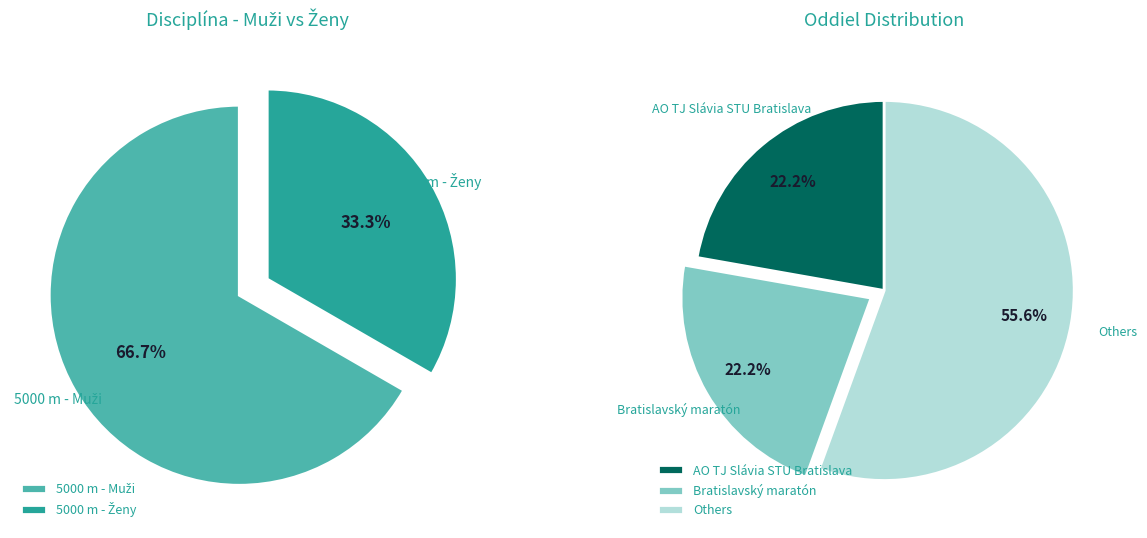

What percentage is the 5000 m - Ženy slice, to the nearest percent?

33%